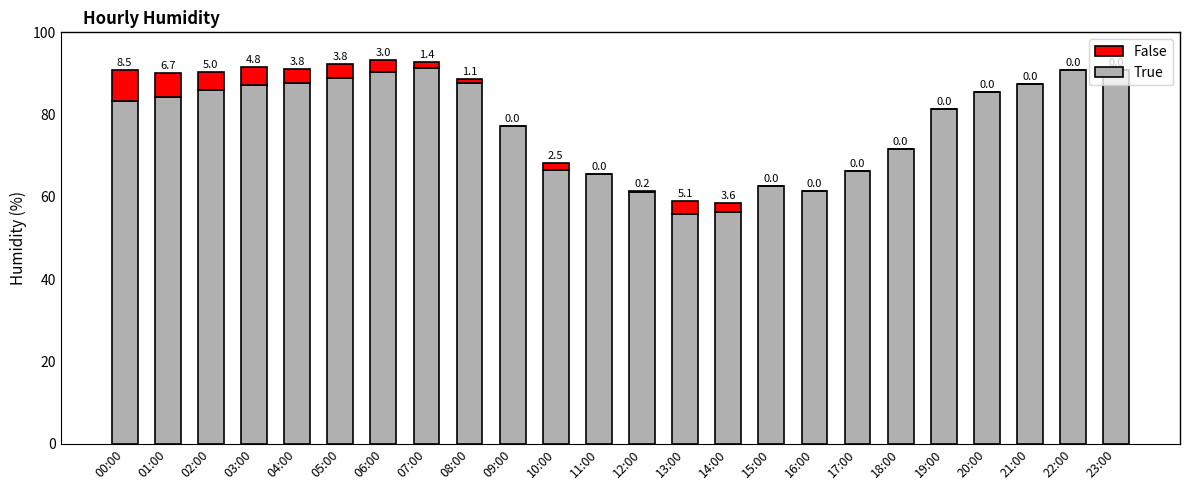

At which label does True reach its peak?

07:00